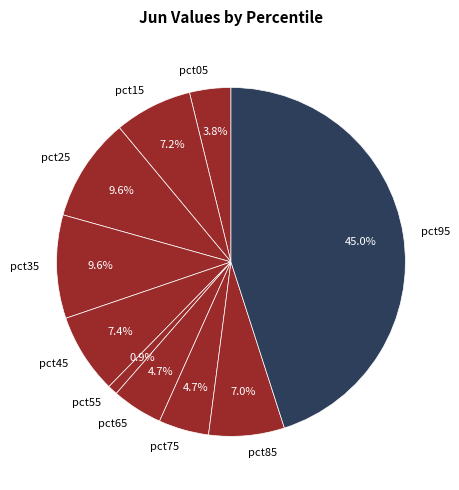

Does pct25 account for over 50% of the chart?

No